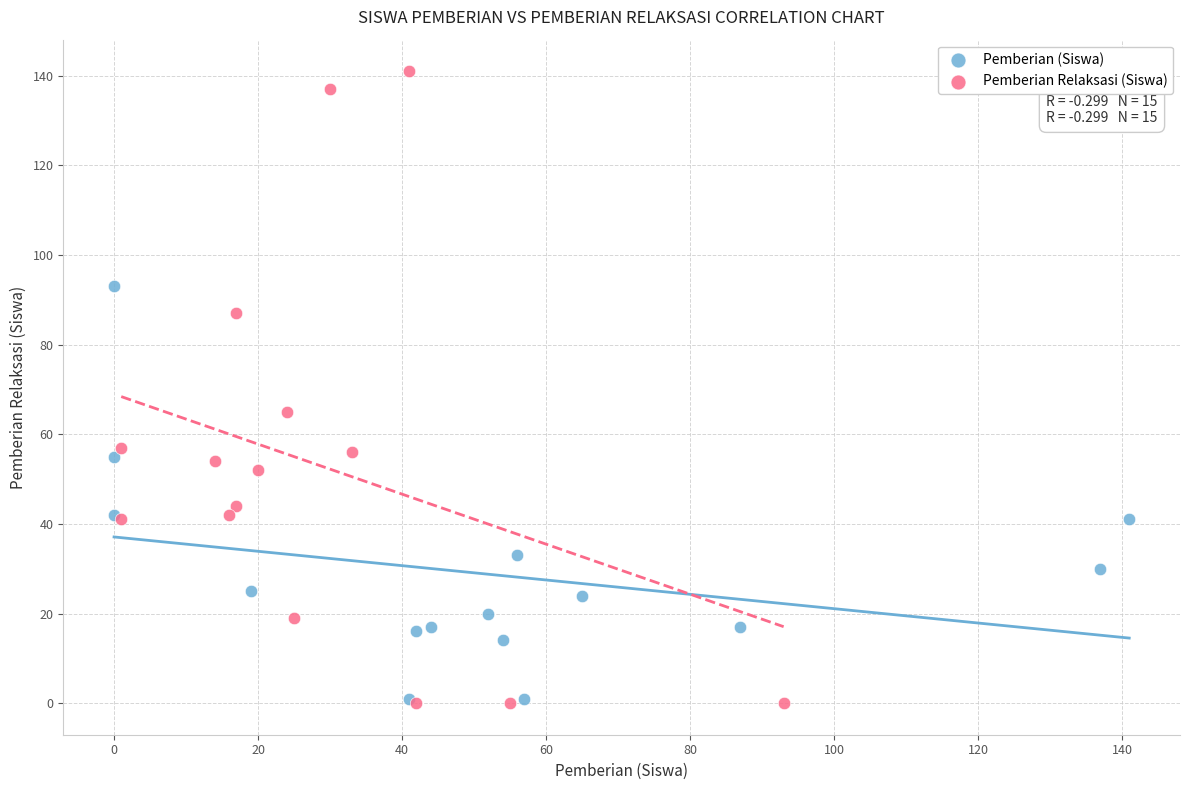

Which series has the largest Y range (max minus min)?

Pemberian Relaksasi (Siswa)